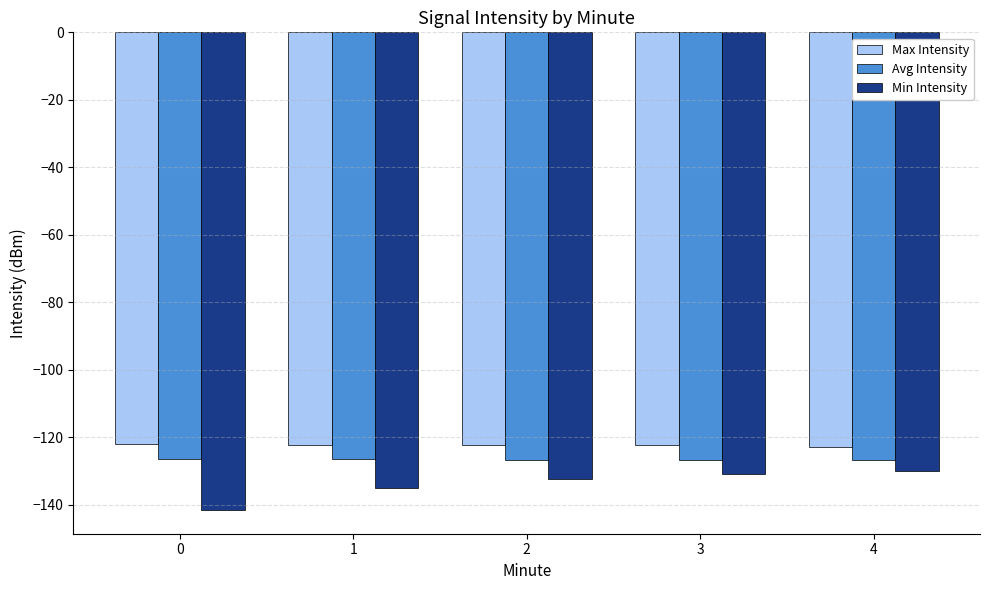

Which series has the widest spread of values?

Min Intensity